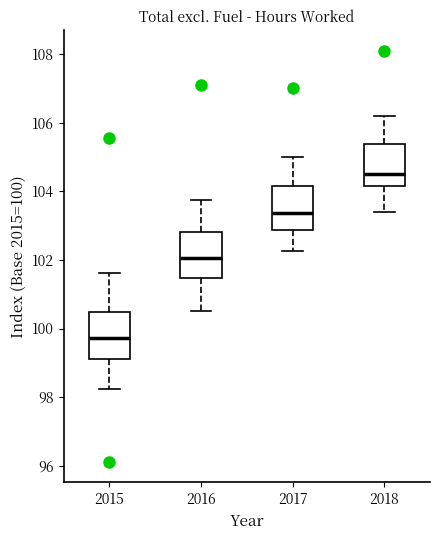

Reading left to right, read every box against the y-axis: the position of its median line, the range the box covers, and the ends of its whiskers. The values are not printed on the chart, so give them approximately, as read against the axis.

2015: median 99.8, box 99.2 to 100.4, whiskers 98.2 to 101.6
2016: median 102.0, box 101.4 to 102.8, whiskers 100.6 to 103.8
2017: median 103.4, box 102.8 to 104.2, whiskers 102.2 to 105.0
2018: median 104.6, box 104.2 to 105.4, whiskers 103.4 to 106.2